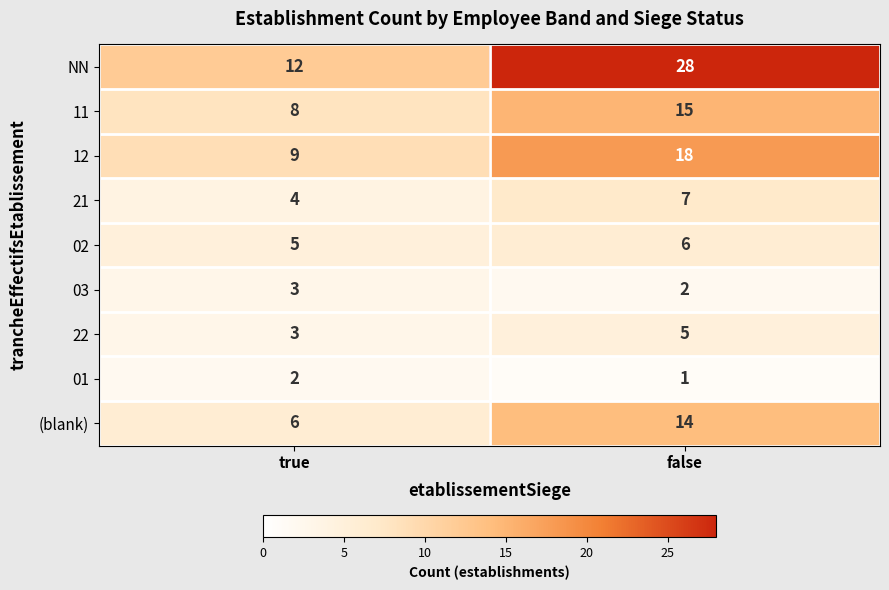

Count the number of categories in the chart.

2